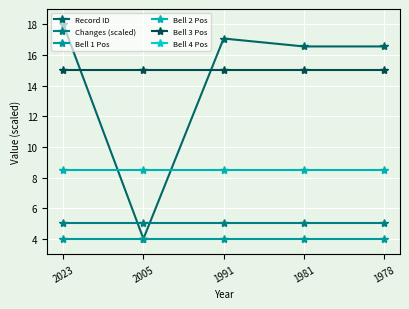

True or false: Changes (scaled) has more than 1 interior local peaks.

False